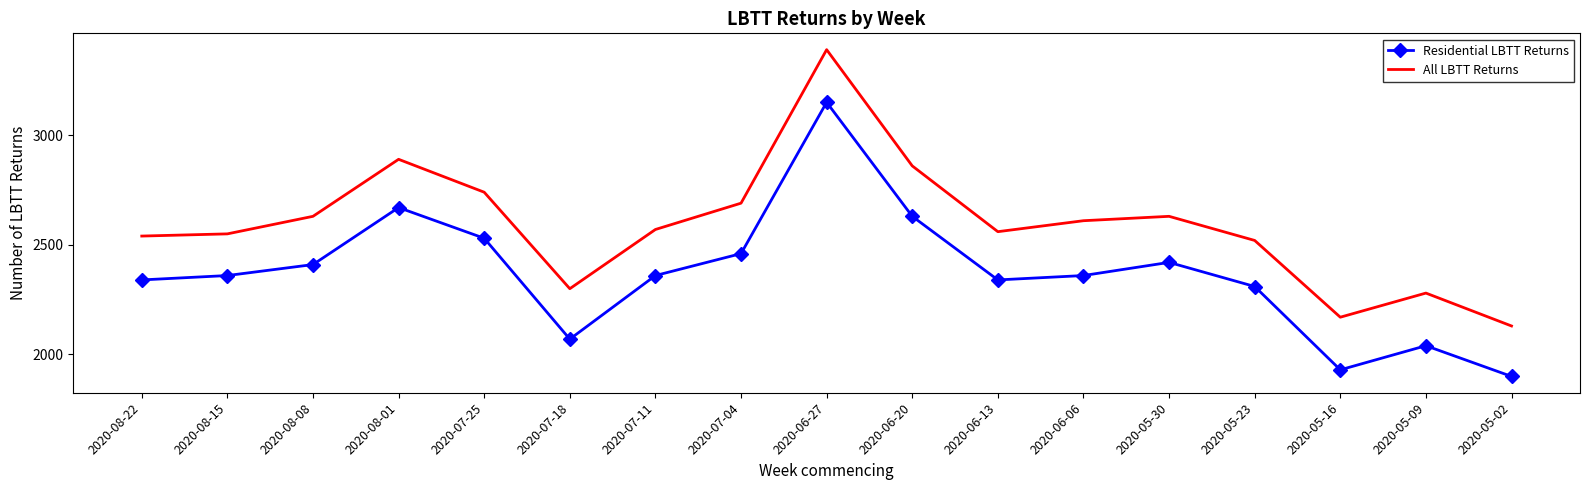

What is the minimum value shown in the chart?

1900